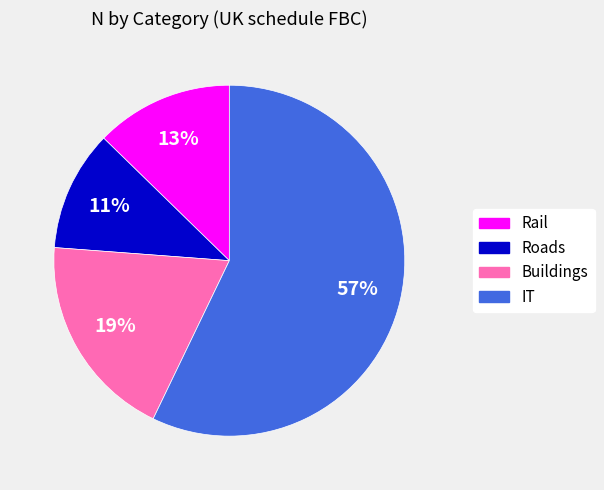

To the nearest percent, what is the combined percentage of Buildings and Roads?

30%